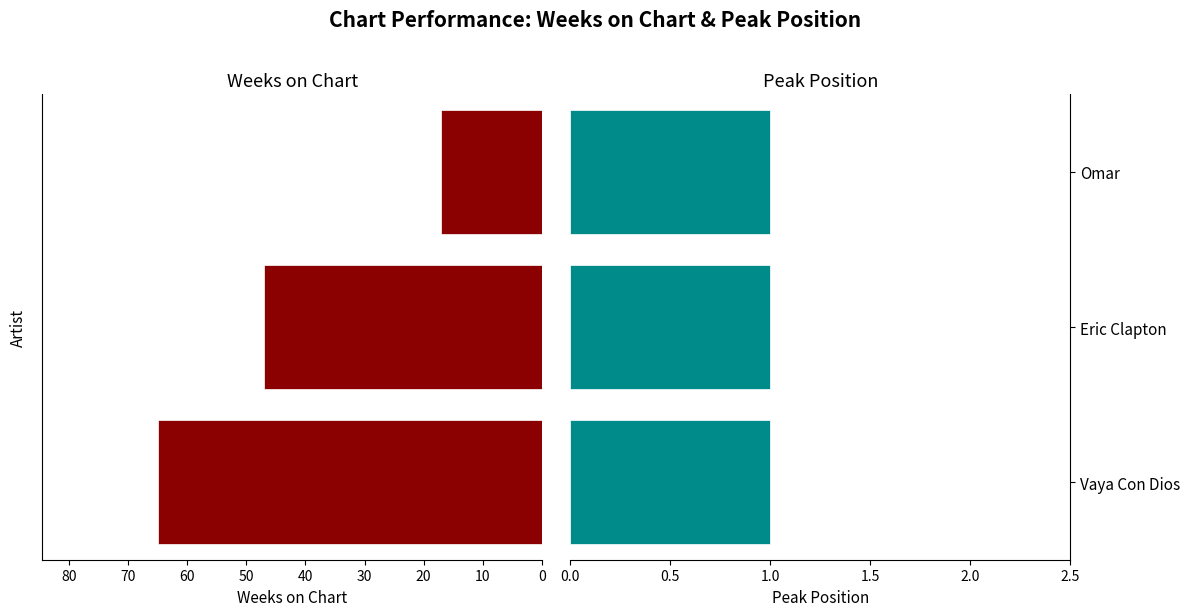

Is the value of Peak Position at 20 greater than the value of Weeks on Chart at 0?

No